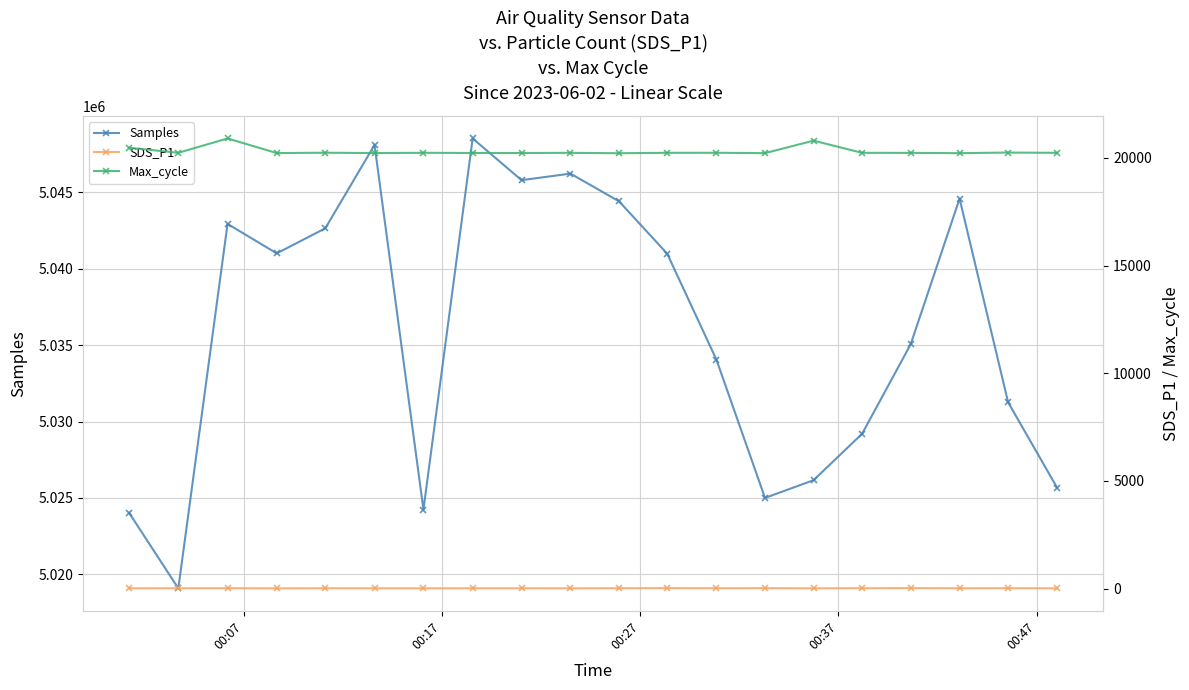

What is the maximum value for Samples?

5048504